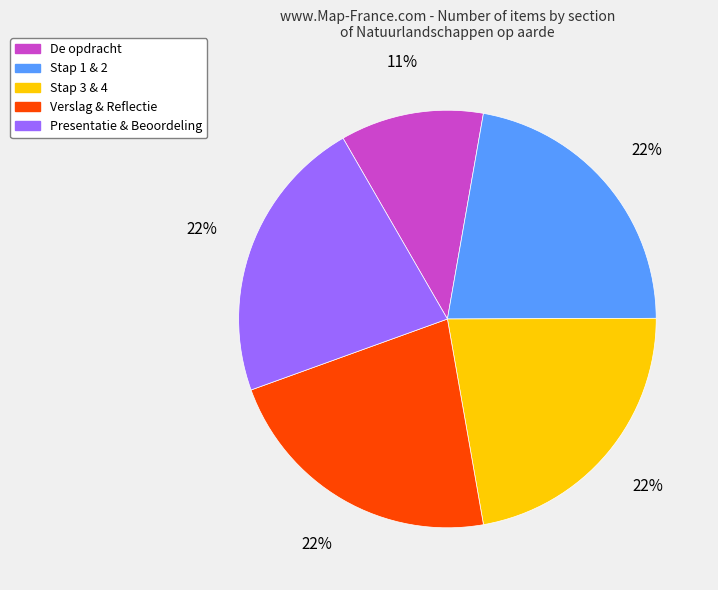

Between De opdracht and Presentatie & Beoordeling, which is larger?

Presentatie & Beoordeling